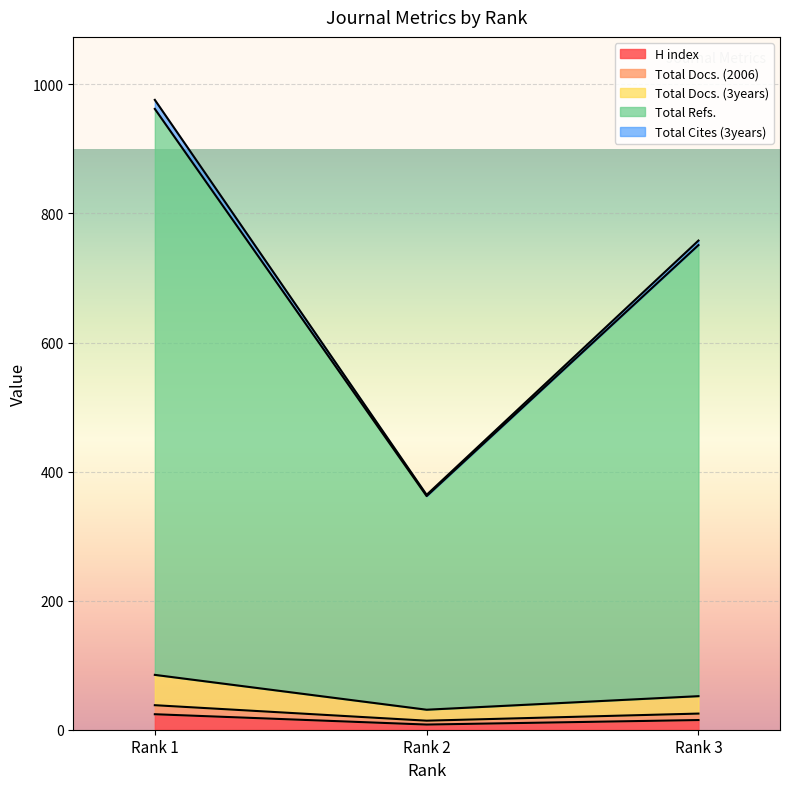

What is the maximum value for H index?

24